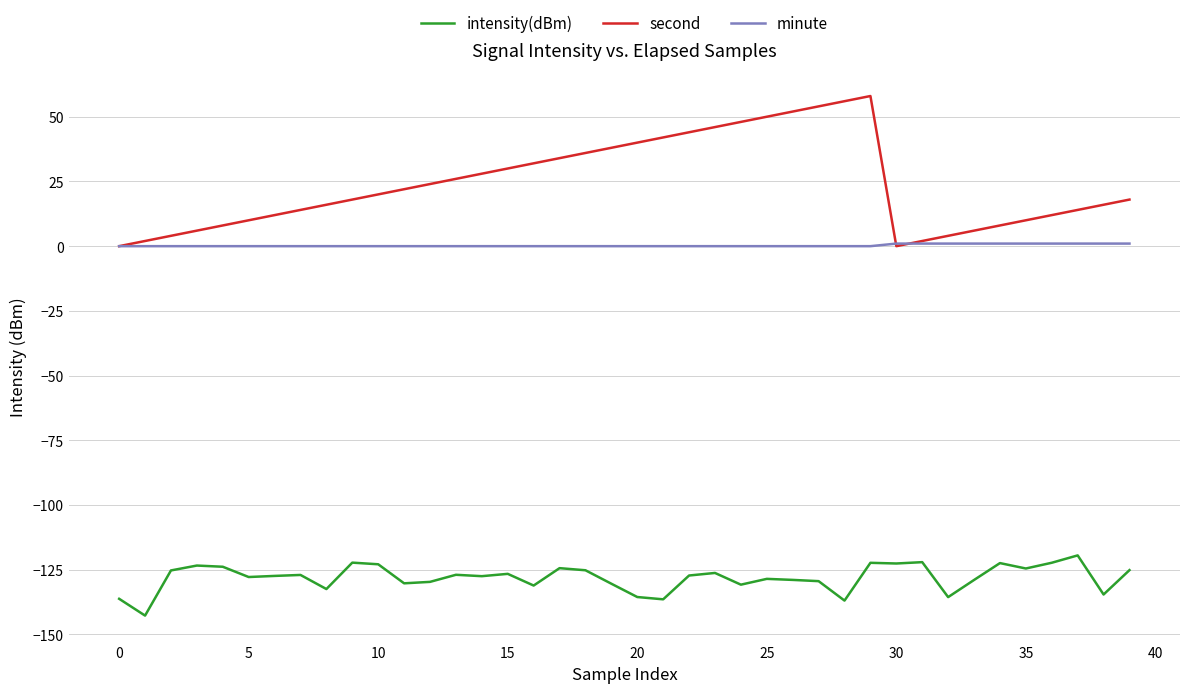

Rank the series by their average value, from lowest to highest.

intensity(dBm), minute, second